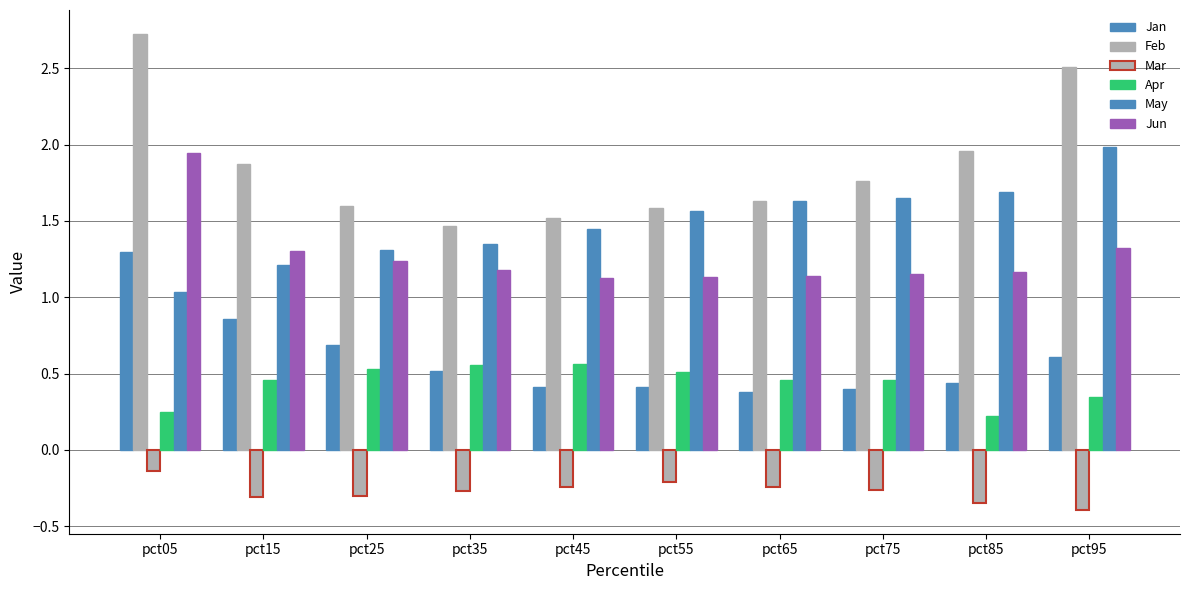

Does the chart contain any negative values?

Yes